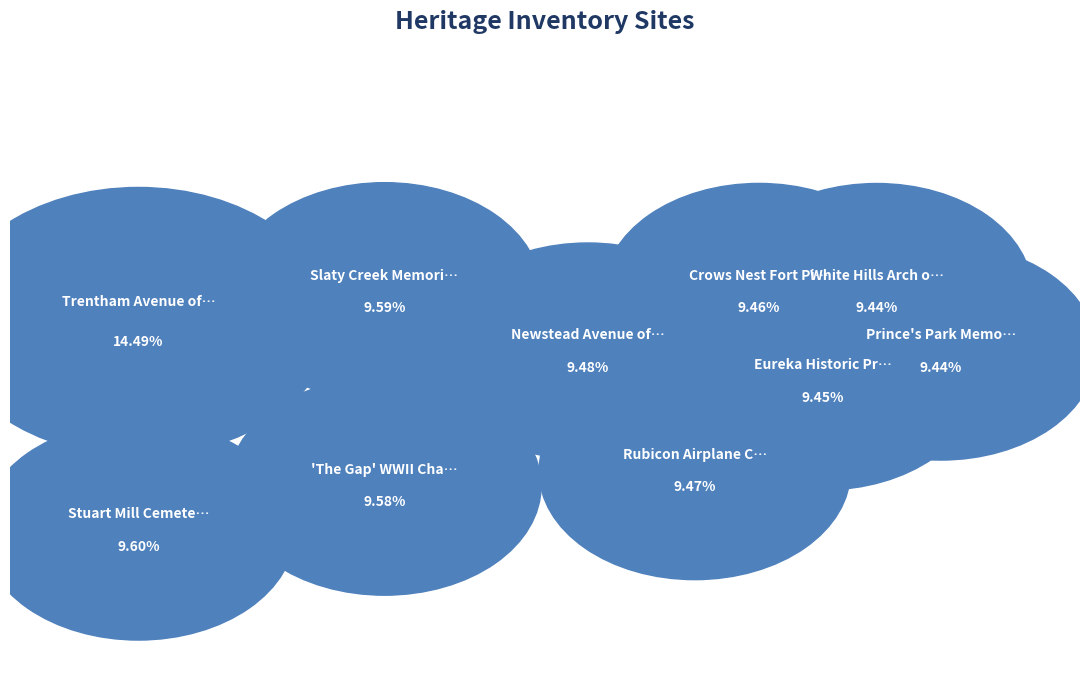

Does any single category account for the majority?

No